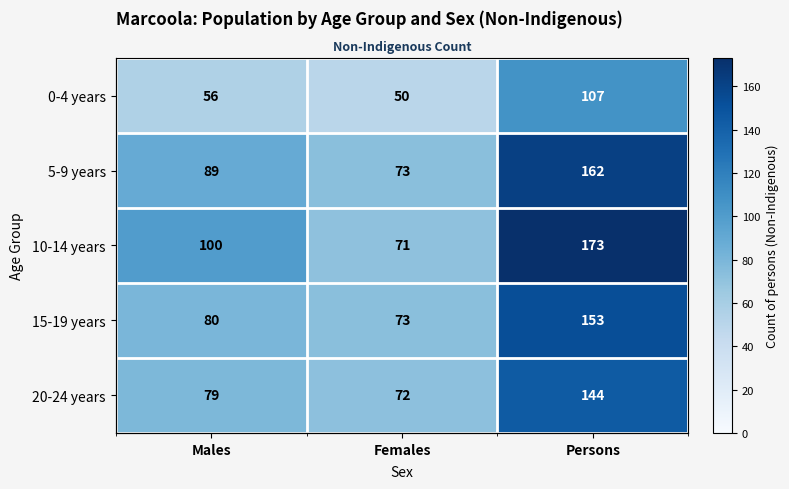

What is the difference between the second highest and minimum values in the 10-14 years series?

29